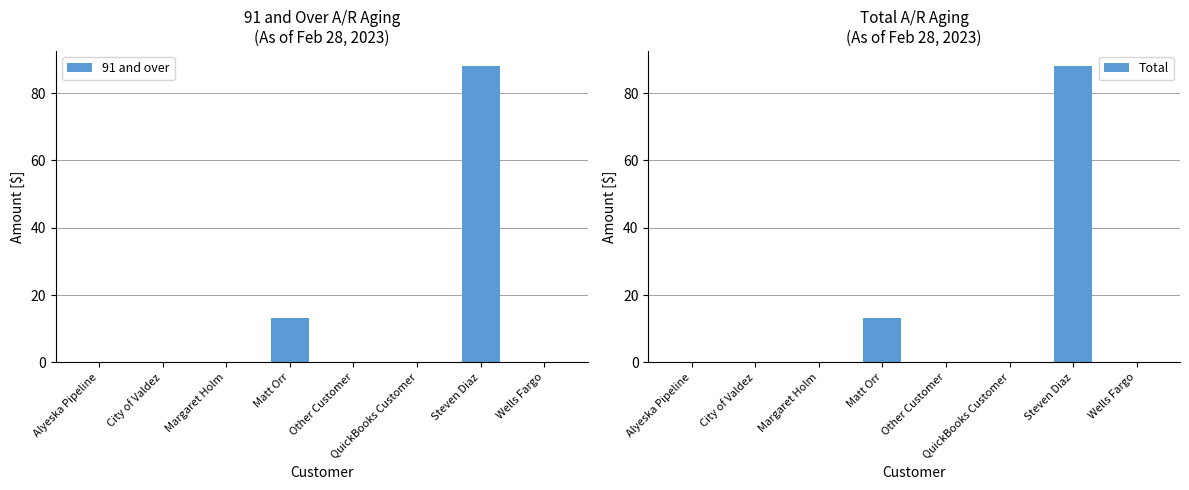

Rank the series at Other Customer from lowest to highest value.

91 and over, Total